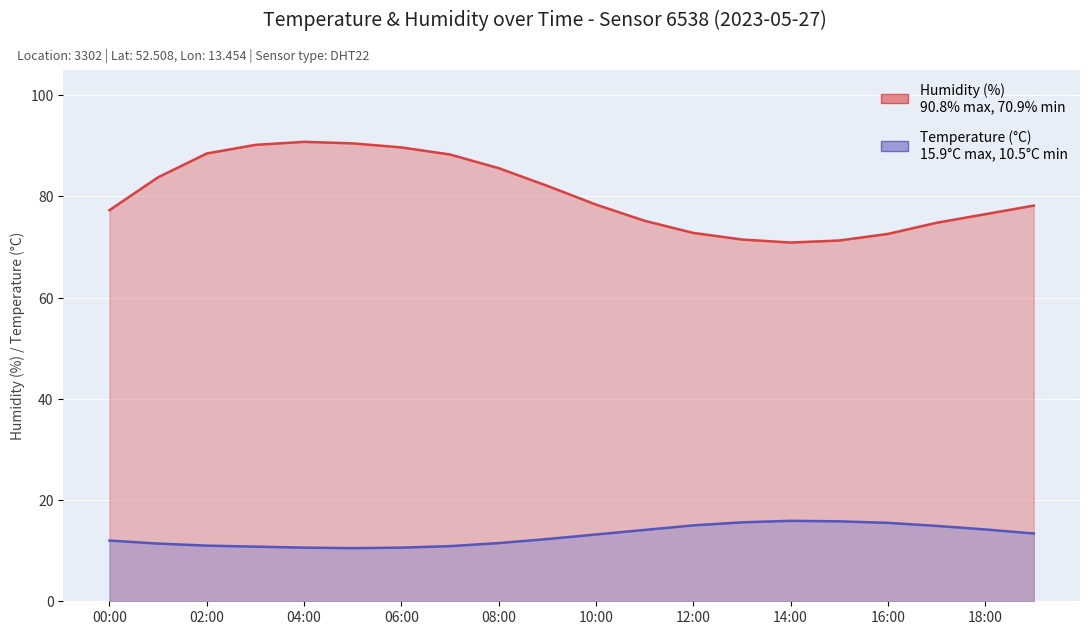

Which series has the largest range (max minus min)?

humidity